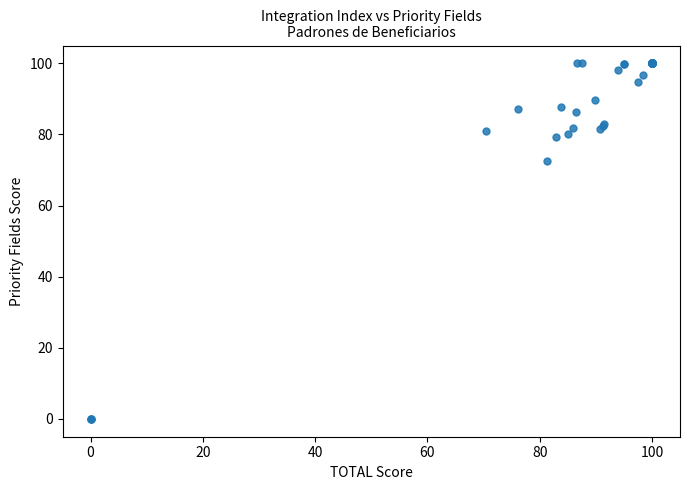

What Y value in the scatter plot is closest to 50?

72.6